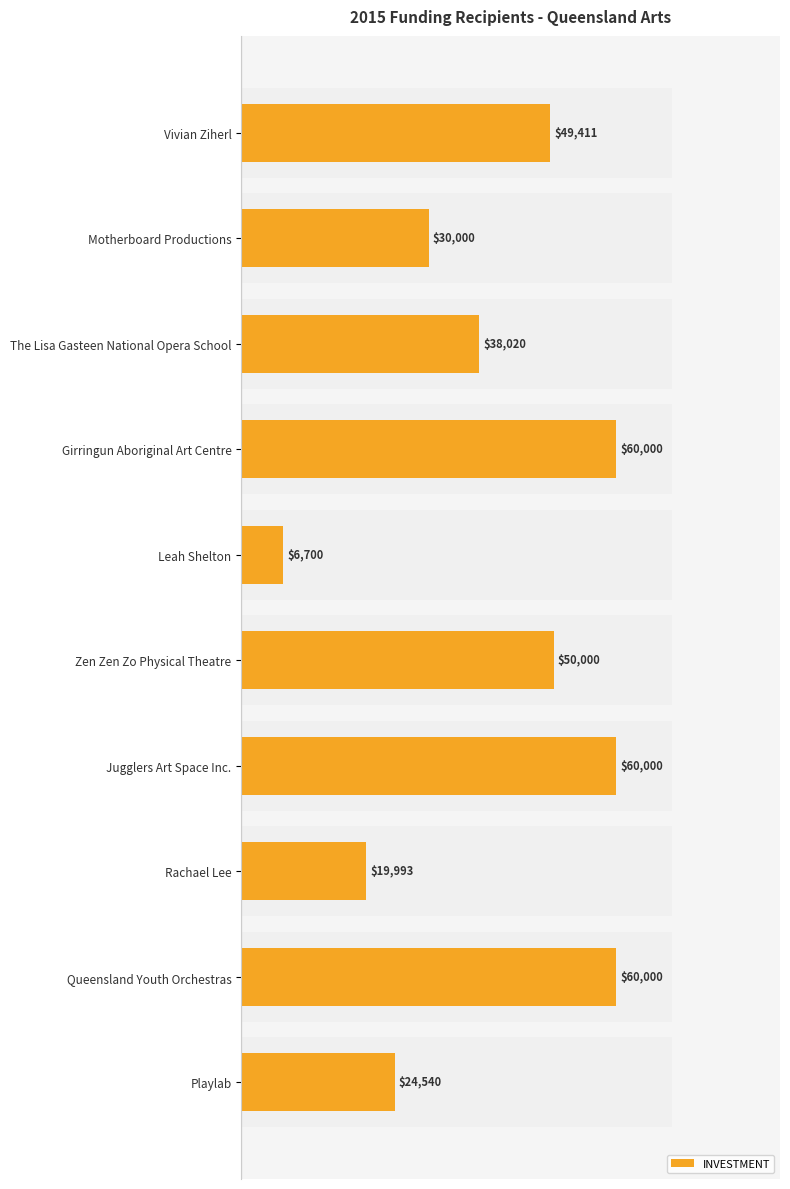

How many bars are there in total?

10